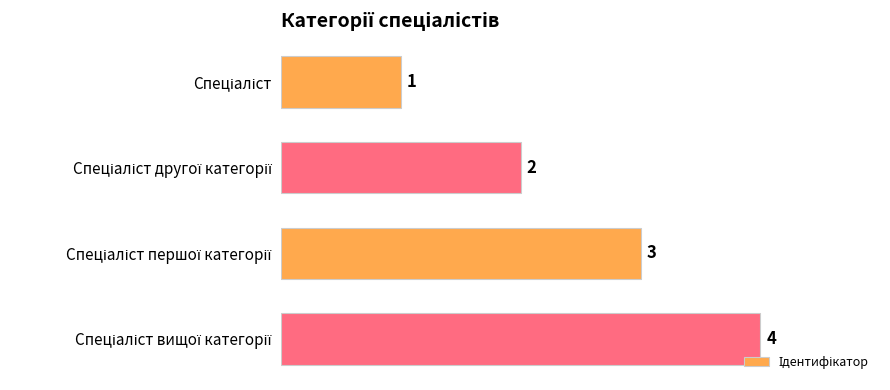

What is the value of the 2nd bar from the top?

2